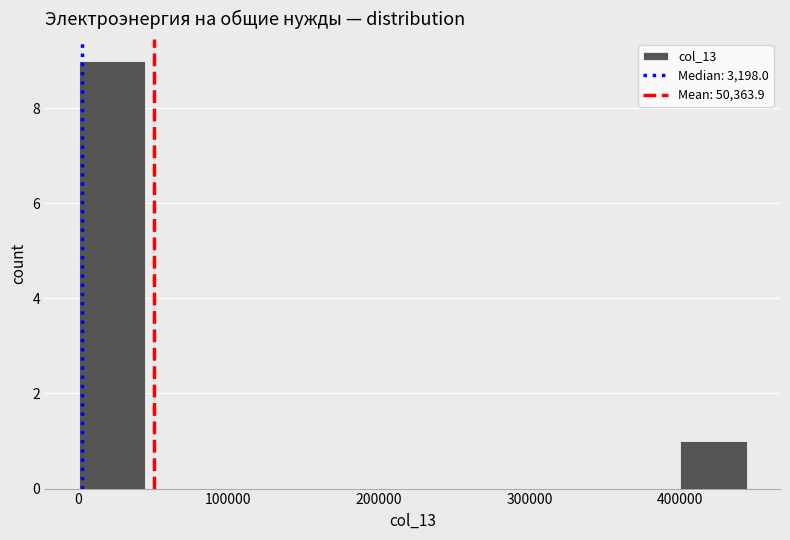

Reading left to right, transcribe this chart: for each bar, give the range it covers on the x-axis and its height. Neither the bar edges nor the heights are printed on the chart, so give them approximately, as read against the axes.

0 to 40000: 9
40000 to 90000: 0
90000 to 130000: 0
130000 to 180000: 0
180000 to 220000: 0
220000 to 270000: 0
270000 to 310000: 0
310000 to 360000: 0
360000 to 400000: 0
400000 to 440000: 1